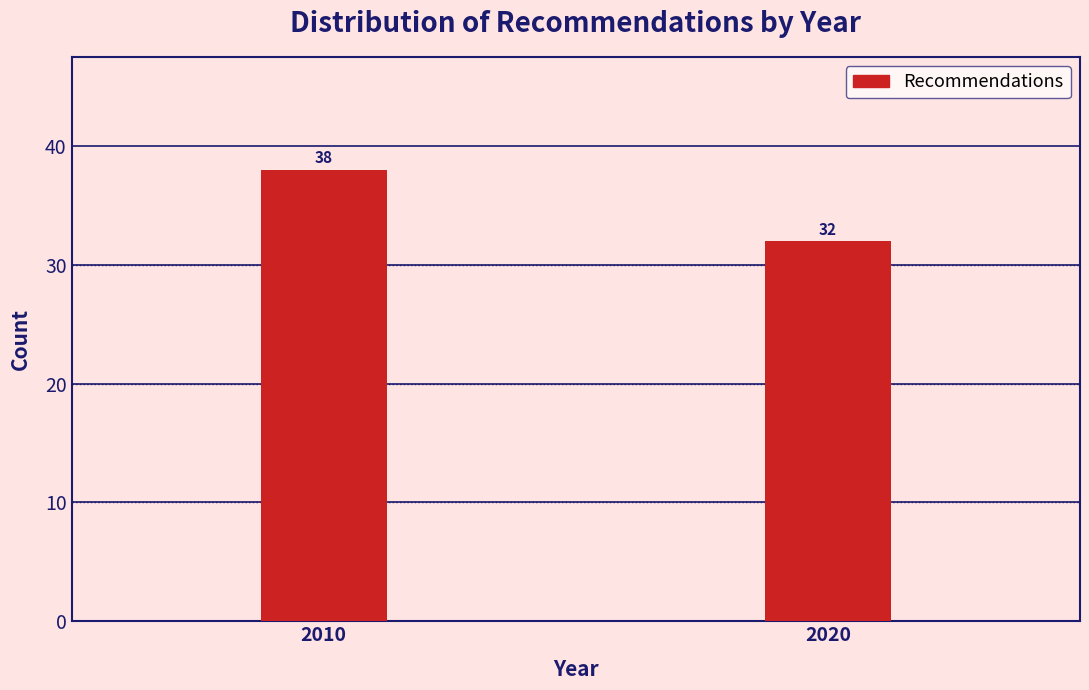

Reading right to left, extract all data points from this chart.

2020=32	2010=38